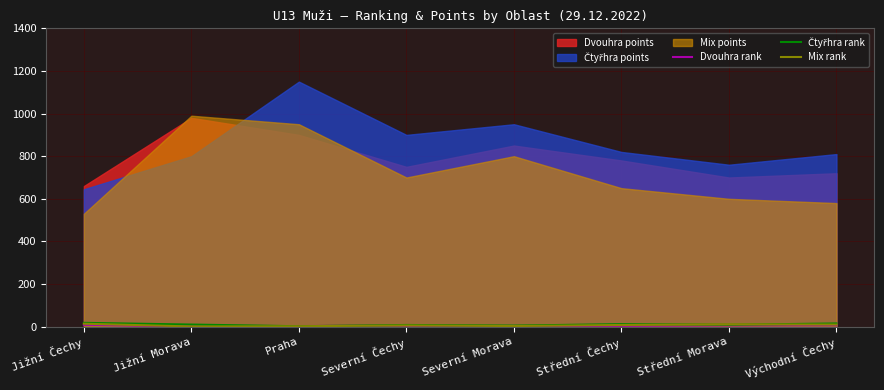

How many data points in Mix rank are above 8?

3